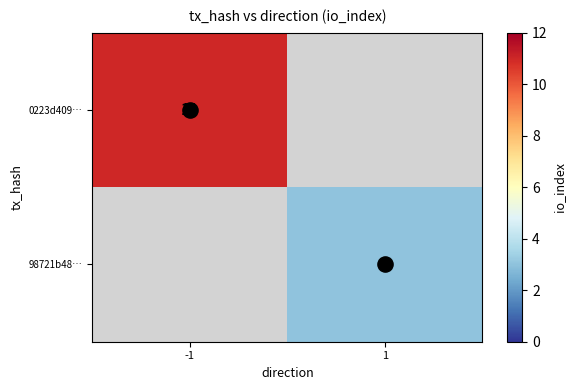

Which category has the highest value across all series?

-1